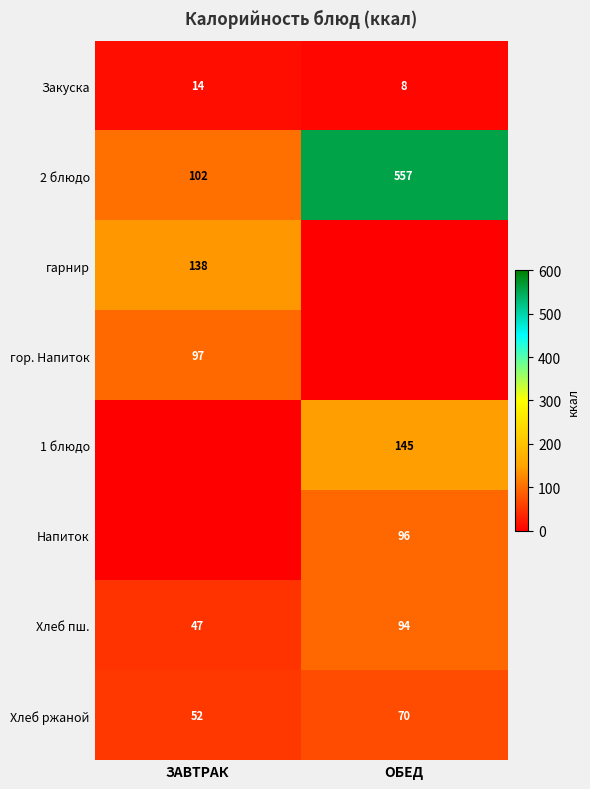

Which category has the lowest value in the Хлеб пш. series?

ЗАВТРАК